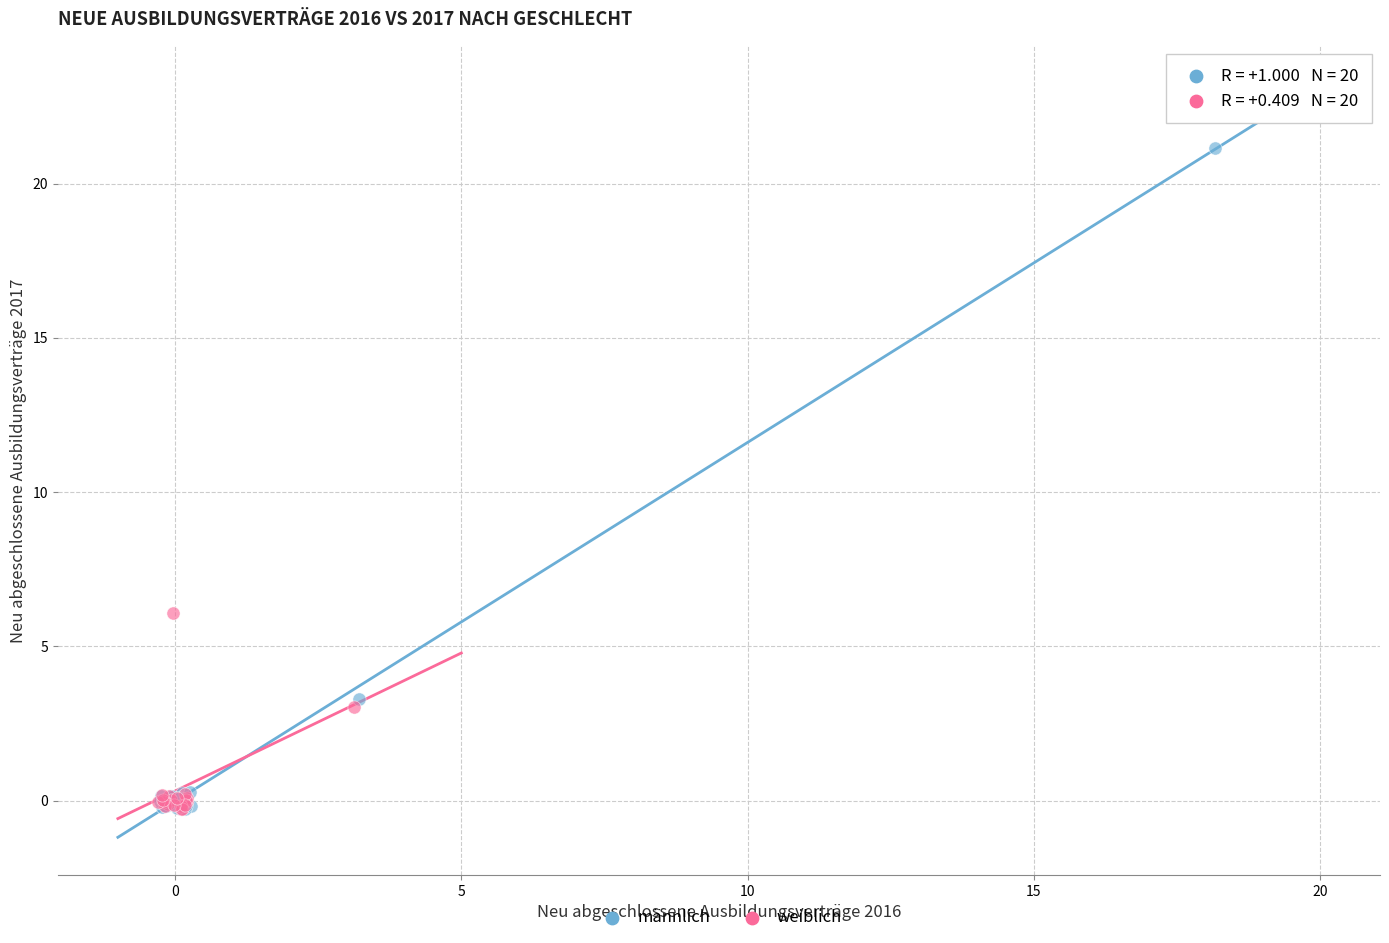

Which series reaches the maximum Y coordinate?

männlich